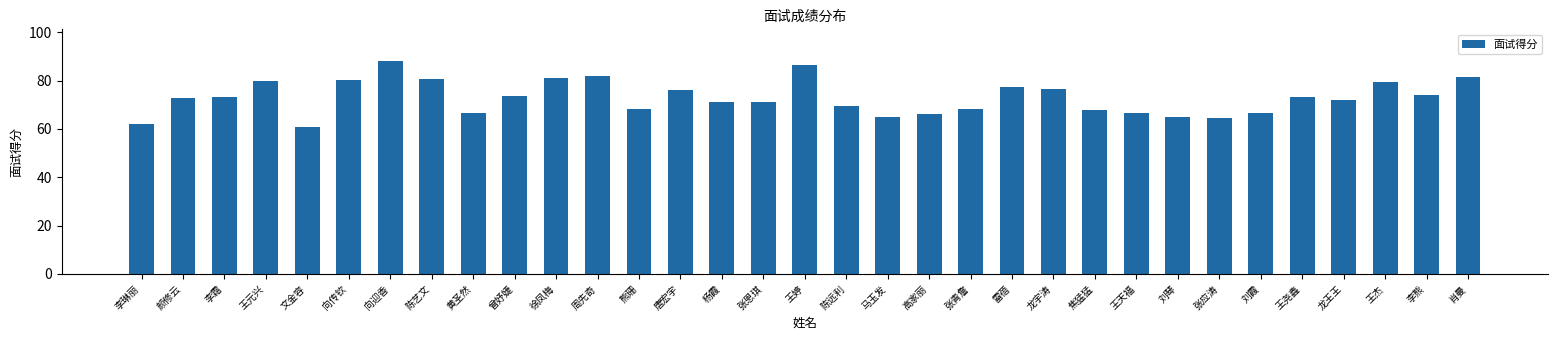

Which category has the highest value across all series?

向迎香